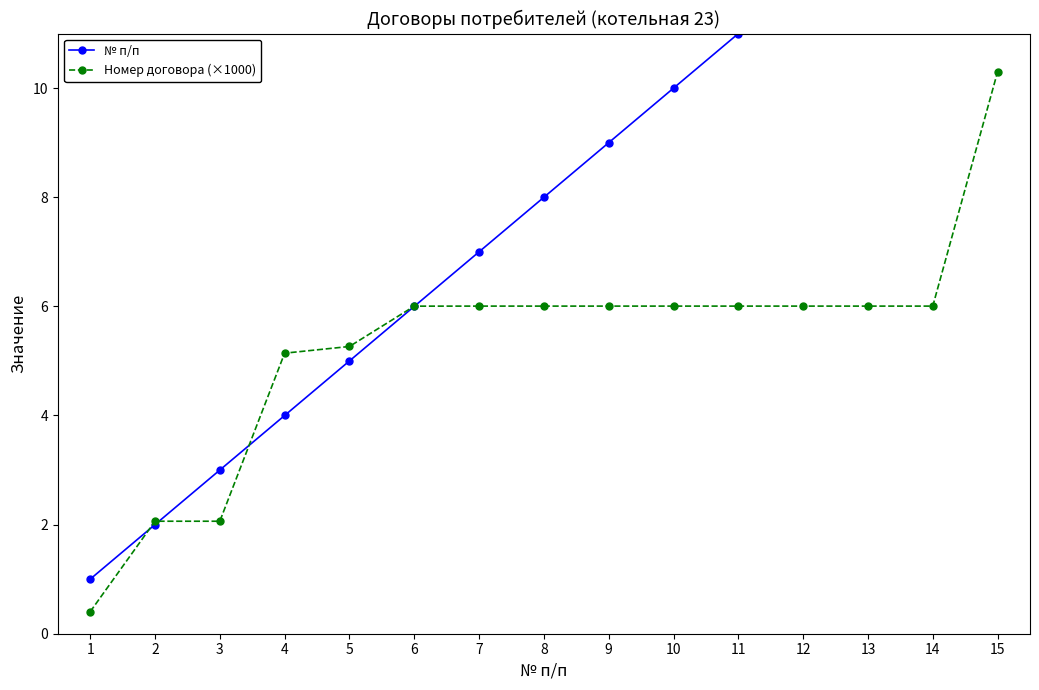

Between which two adjacent categories do № п/п and Номер договора (×1000) first intersect?

1 and 2